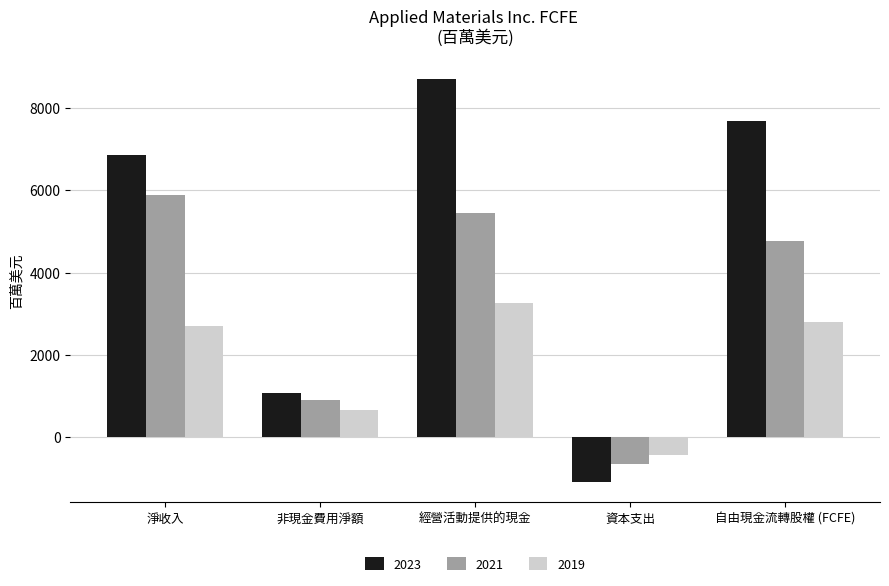

How many bars are there in total?

15